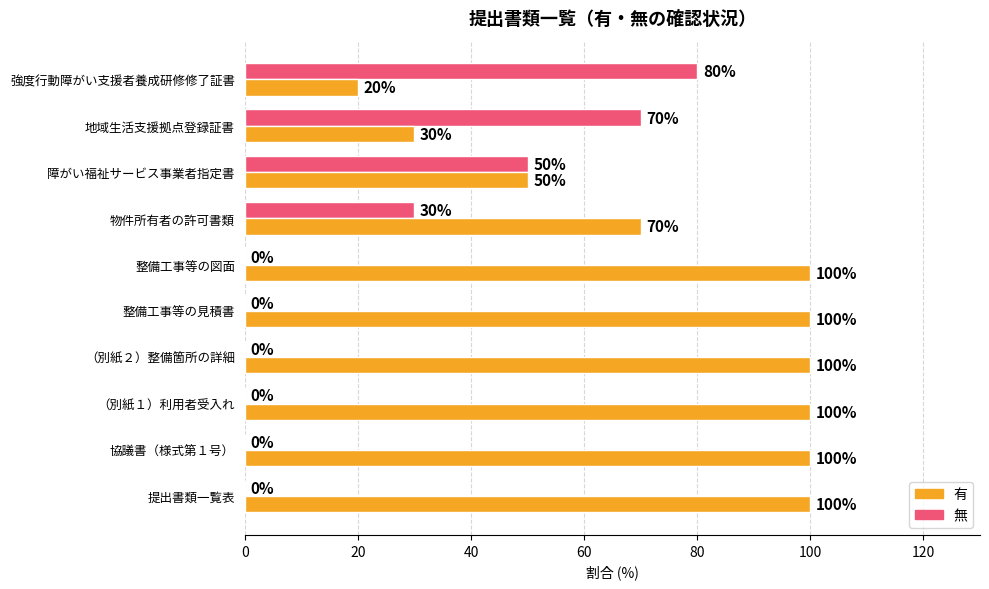

How many series are shown in this chart?

2